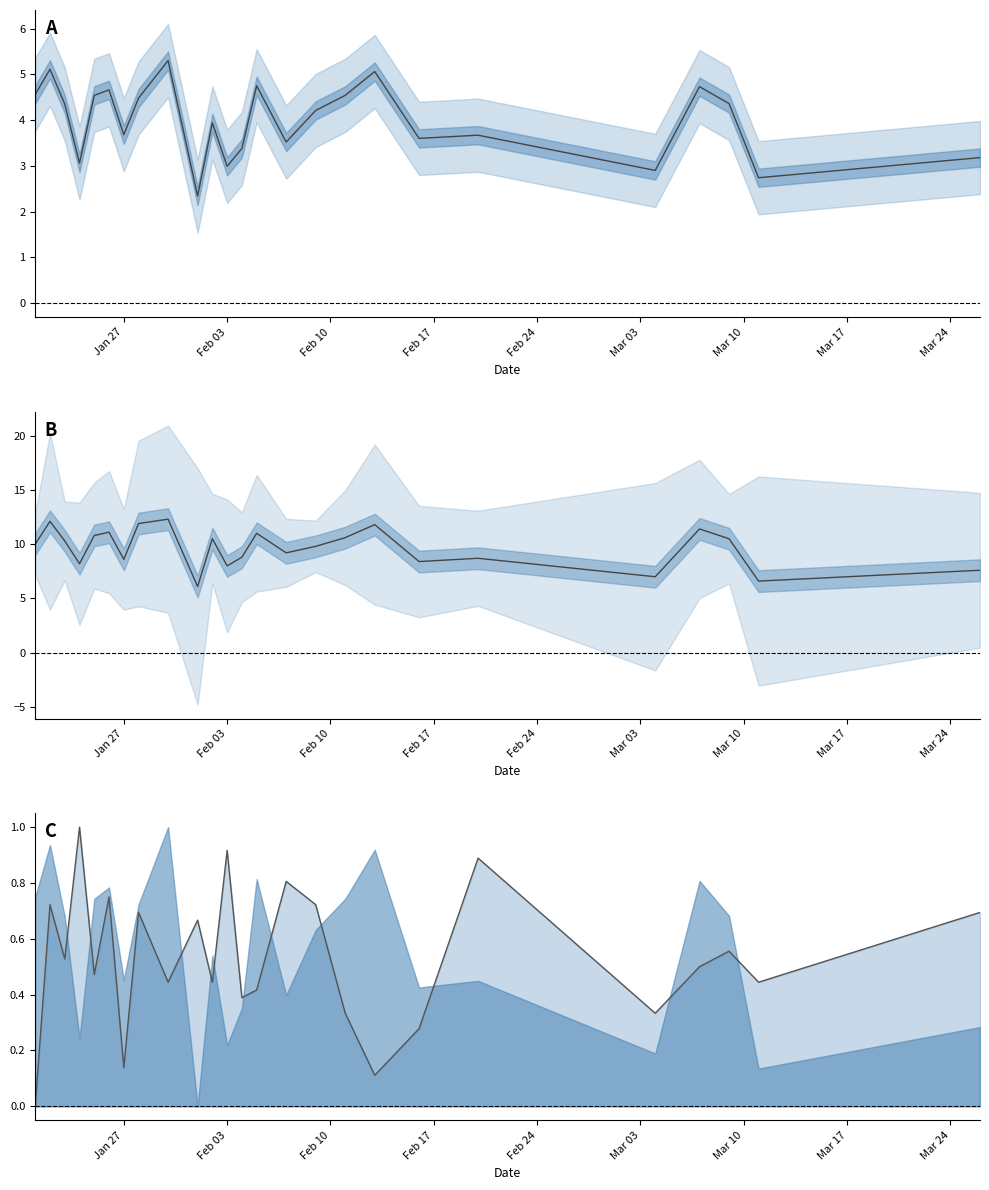

What is the greatest value displayed?

12.3